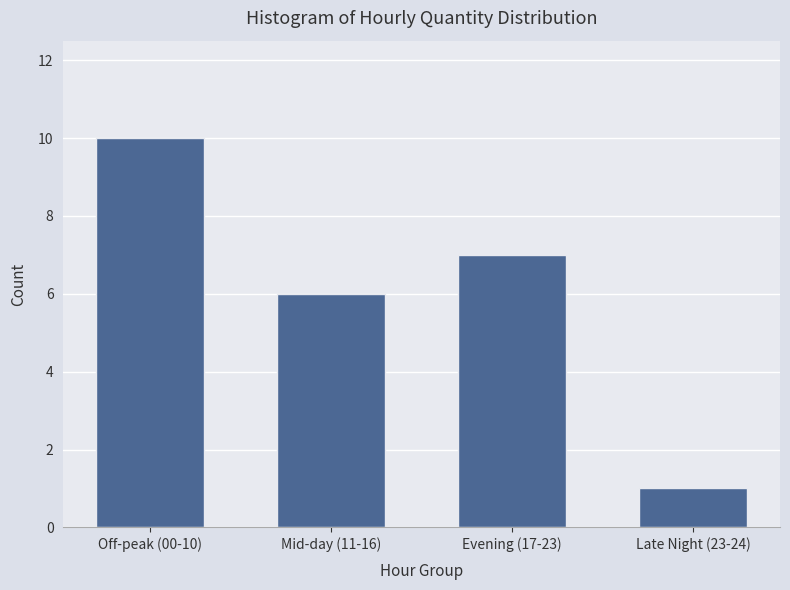

Reading left to right, transcribe all the data shown in this chart.

10	6	7	1